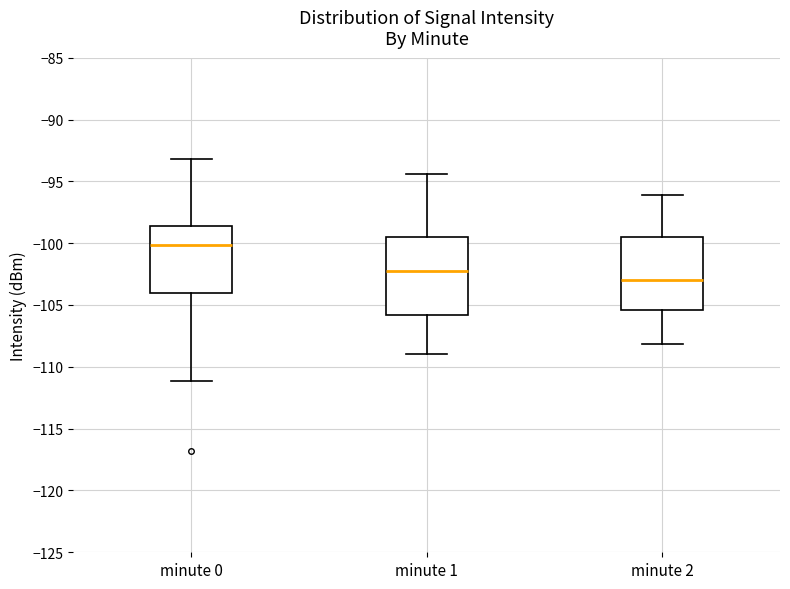

Reading left to right, read every box against the y-axis: the position of its median line, the range the box covers, and the ends of its whiskers. The values are not printed on the chart, so give them approximately, as read against the axis.

minute 0: median -100.0, box -104.0 to -98.5, whiskers -111.0 to -93.0
minute 1: median -102.0, box -106.0 to -99.5, whiskers -109.0 to -94.5
minute 2: median -103.0, box -105.5 to -99.5, whiskers -108.0 to -96.0